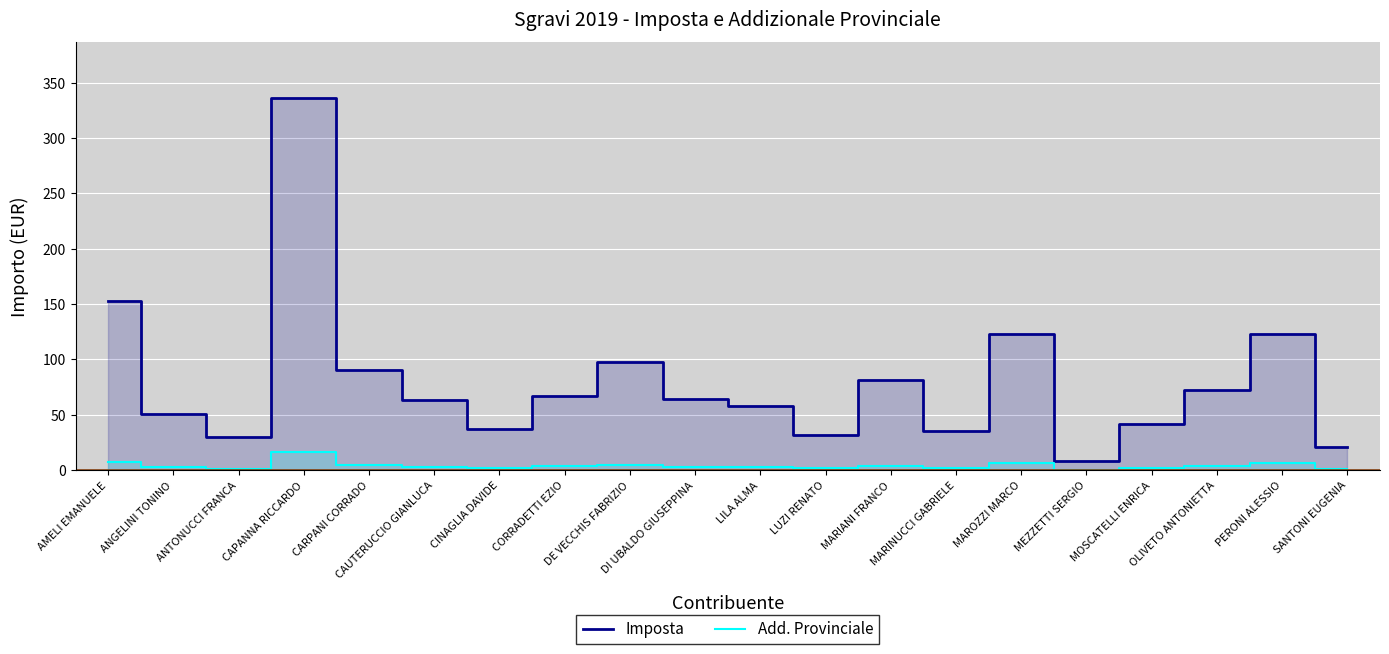

Reading left to right, extract all data points from this chart.

Imposta: AMELI EMANUELE=152.5	ANGELINI TONINO=50.5	ANTONUCCI FRANCA=30.2	CAPANNA RICCARDO=336.2	CARPANI CORRADO=90.3	CAUTERUCCIO GIANLUCA=63.7	CINAGLIA DAVIDE=37.1	CORRADETTI EZIO=67.1	DE VECCHIS FABRIZIO=98.1	DI UBALDO GIUSEPPINA=64.0	LILA ALMA=58.1	LUZI RENATO=32.1	MARIANI FRANCO=81.3	MARINUCCI GABRIELE=35.7	MAROZZI MARCO=122.8	MEZZETTI SERGIO=8.5	MOSCATELLI ENRICA=42.0	OLIVETO ANTONIETTA=72.6	PERONI ALESSIO=123.3	SANTONI EUGENIA=21.2
Add. Provinciale: AMELI EMANUELE=7.6	ANGELINI TONINO=2.5	ANTONUCCI FRANCA=1.5	CAPANNA RICCARDO=16.8	CARPANI CORRADO=4.5	CAUTERUCCIO GIANLUCA=3.2	CINAGLIA DAVIDE=1.9	CORRADETTI EZIO=3.4	DE VECCHIS FABRIZIO=4.9	DI UBALDO GIUSEPPINA=3.2	LILA ALMA=2.9	LUZI RENATO=1.6	MARIANI FRANCO=4.1	MARINUCCI GABRIELE=1.8	MAROZZI MARCO=6.1	MEZZETTI SERGIO=0.4	MOSCATELLI ENRICA=2.1	OLIVETO ANTONIETTA=3.6	PERONI ALESSIO=6.2	SANTONI EUGENIA=1.1